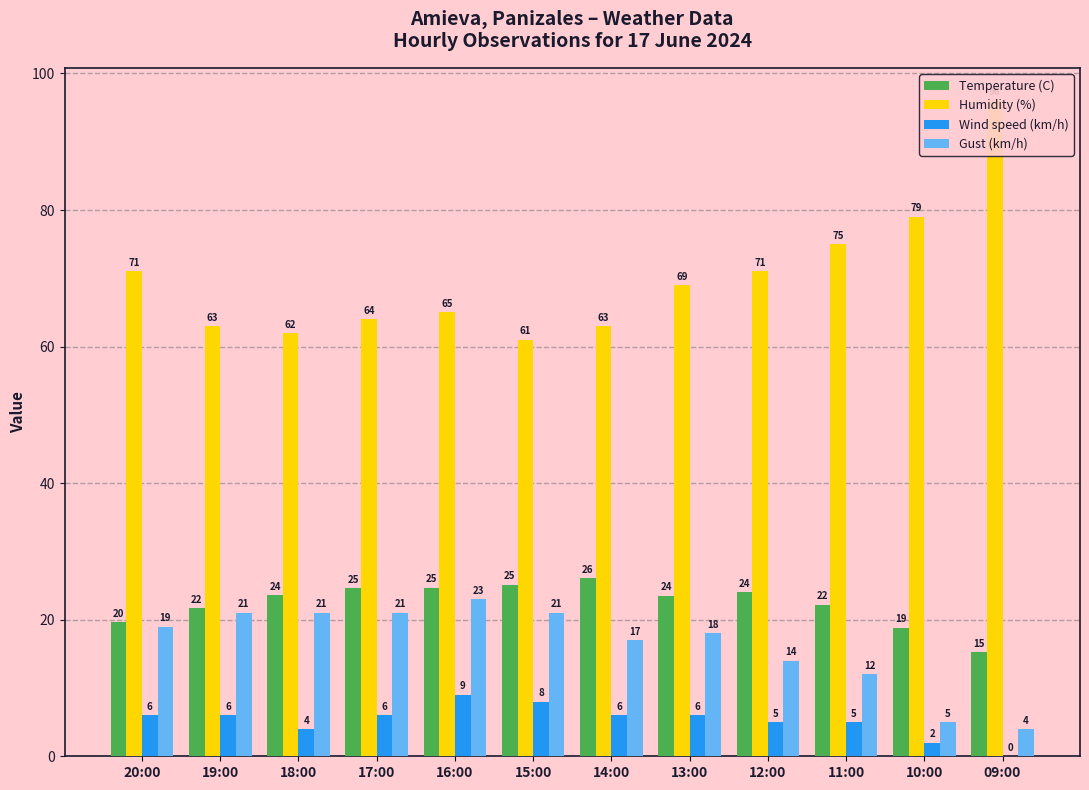

How many data points in Wind speed (km/h) are above 6?

2